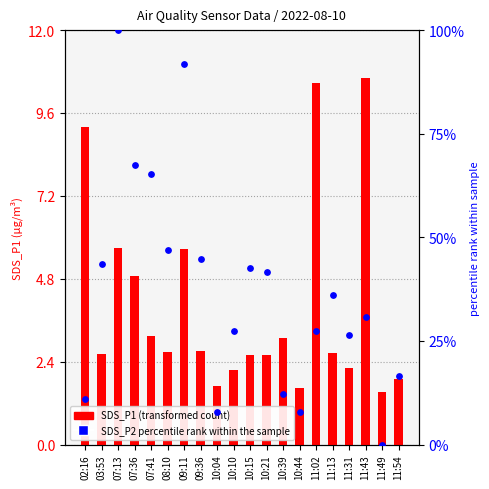

Which series has the largest total across all categories?

SDS_P2 percentile